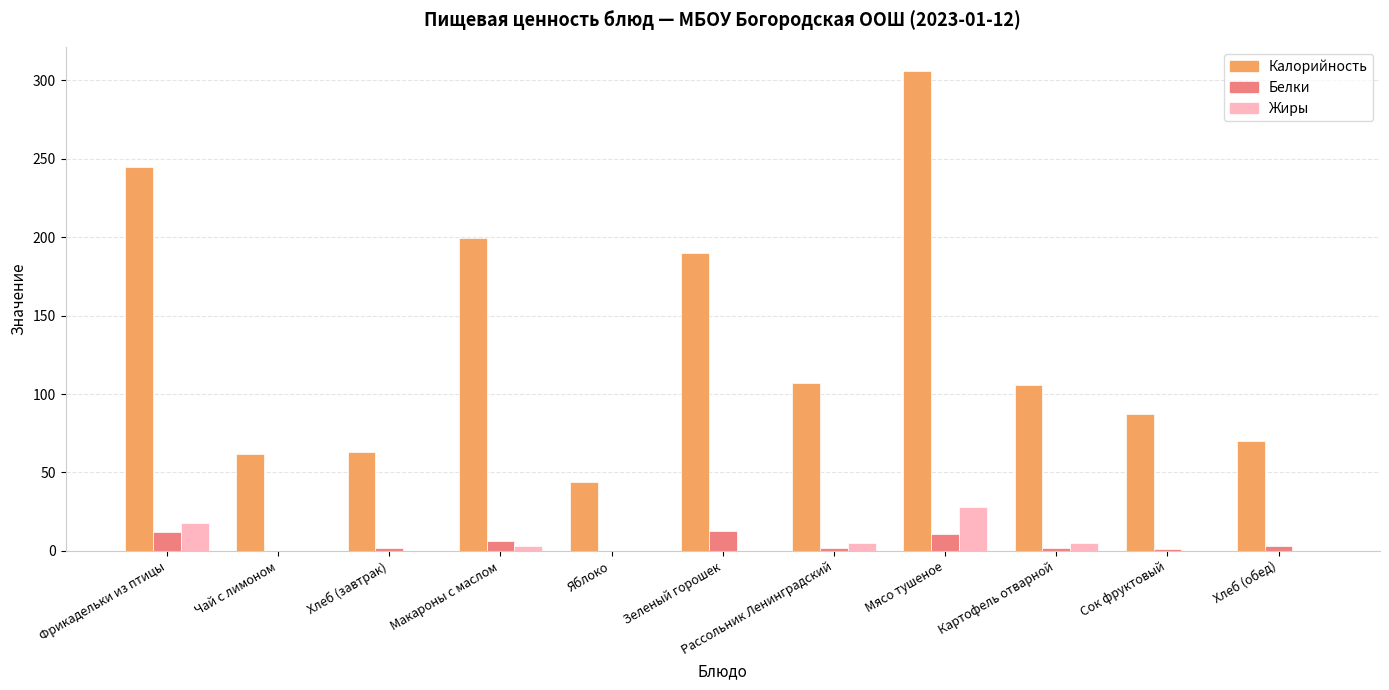

Which series has the largest total across all categories?

Калорийность